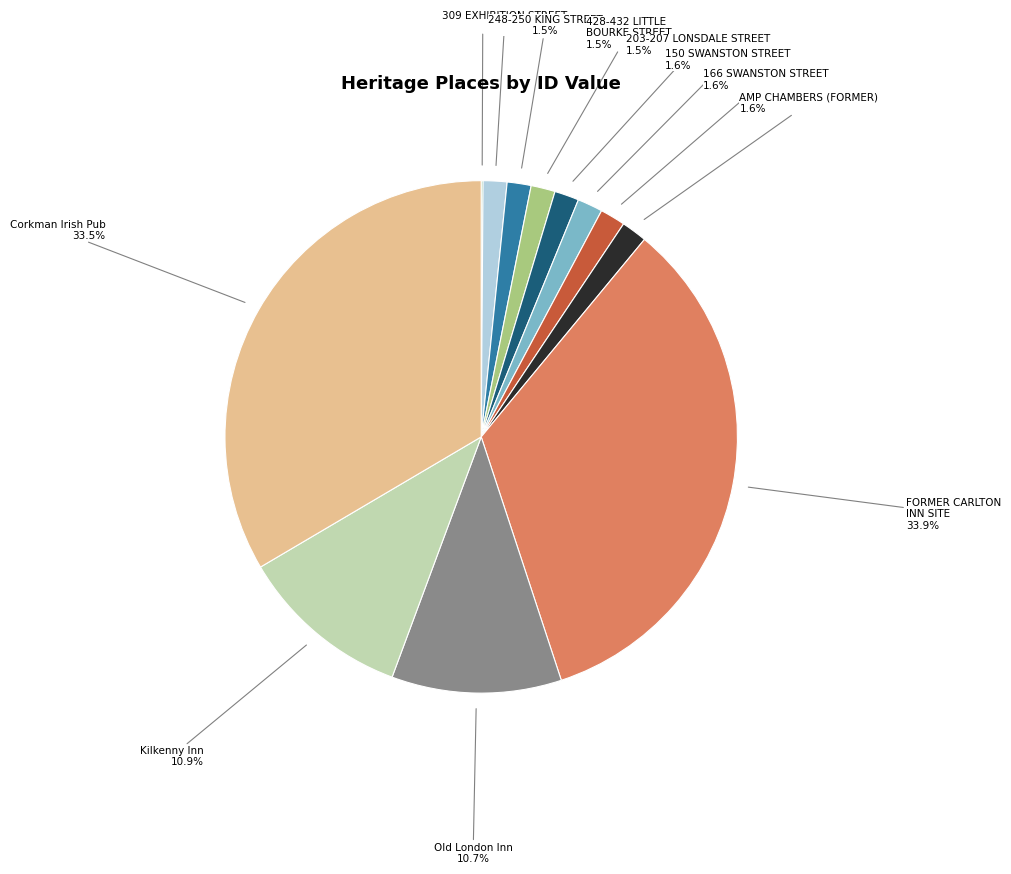

Approximately how many times larger is the value at 248-250 KING STREET compared to AMP CHAMBERS (FORMER)?

0.9